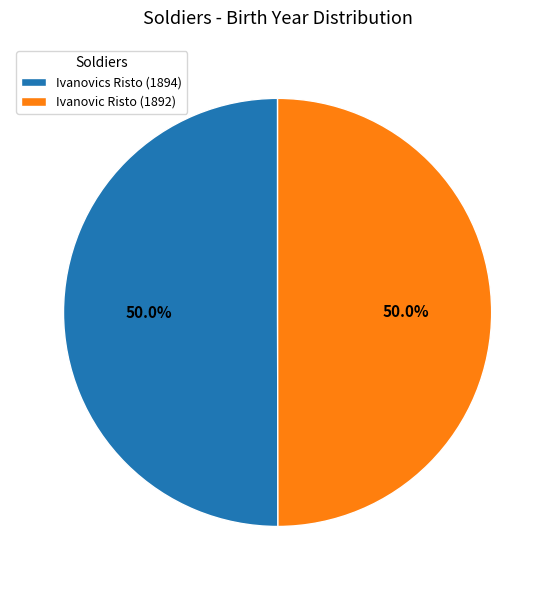

True or false: Ivanovics Risto (1894) accounts for 45% of the total.

False